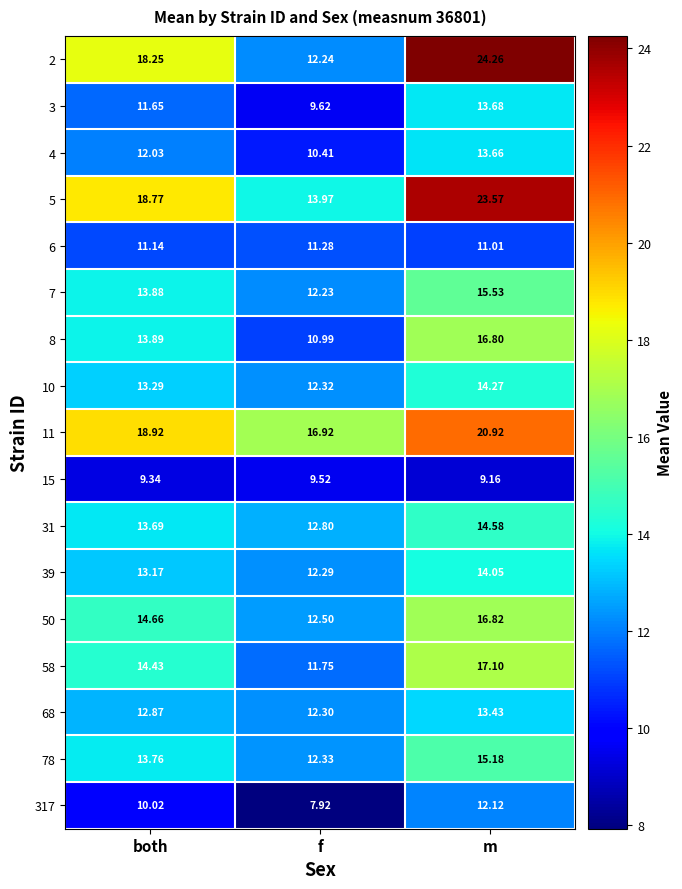

At which category does the chart reach its peak across all series?

m